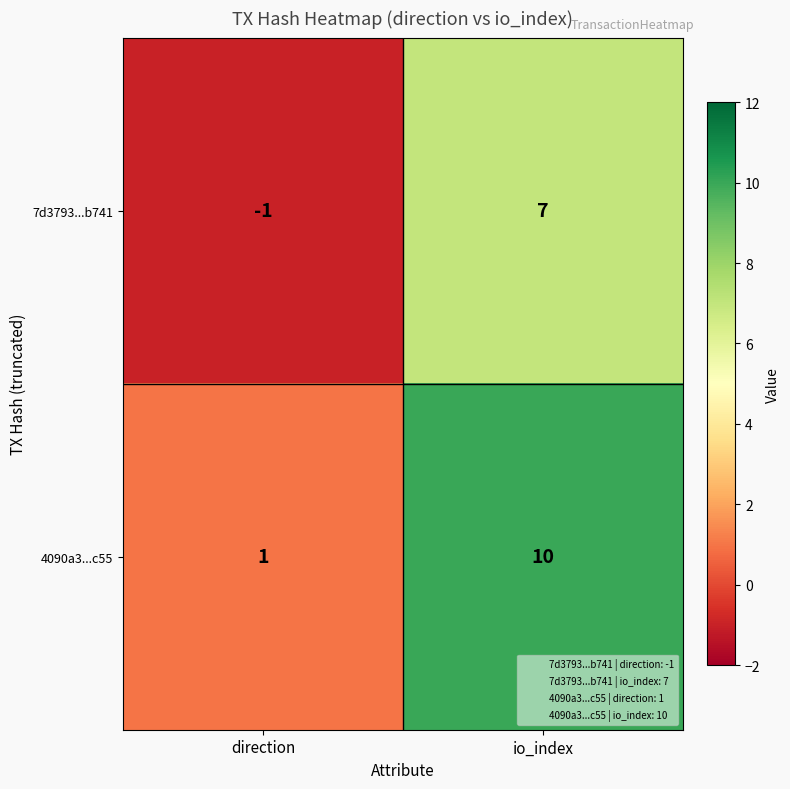

Which label corresponds to the largest value in the chart?

io_index